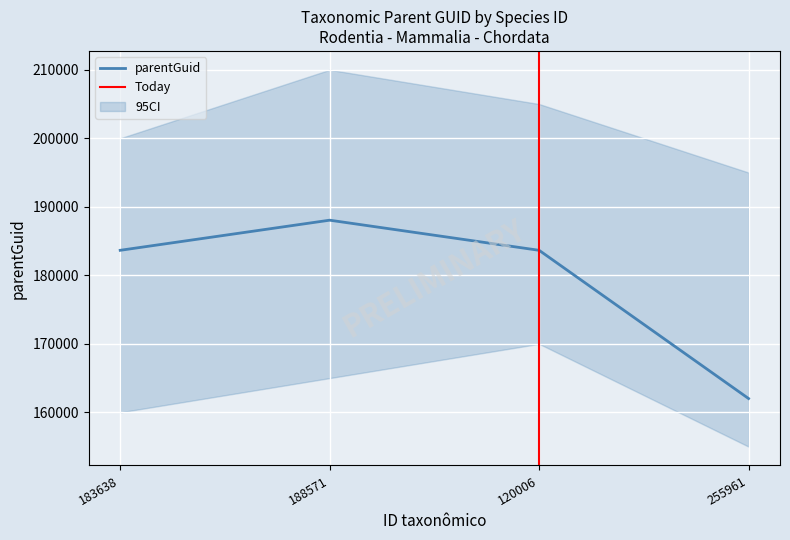

What is the greatest value displayed?

188048